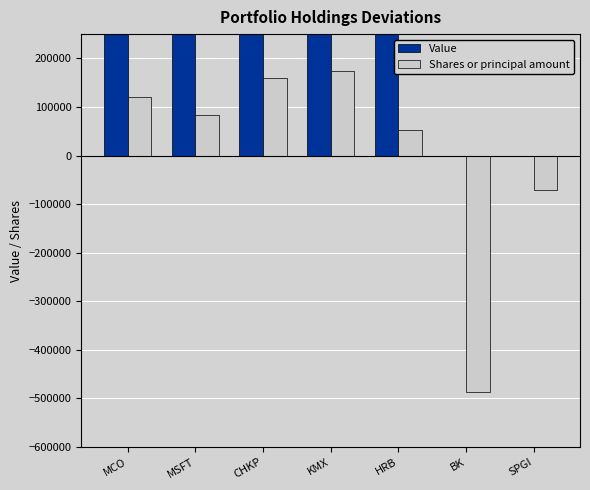

Which has a higher value, CHKP or BK?

CHKP